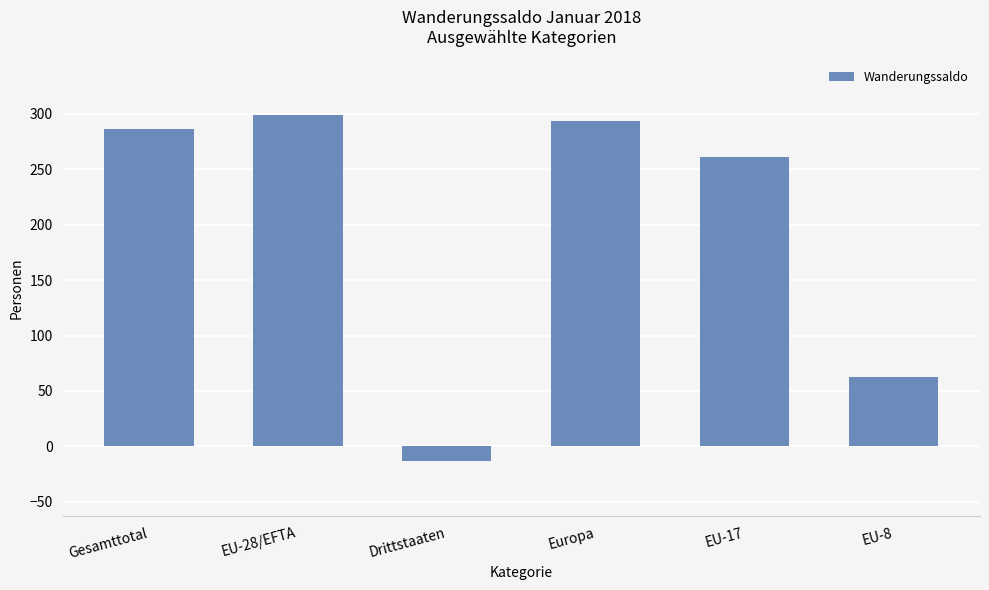

Reading left to right, transcribe all the data shown in this chart.

Gesamttotal=286	EU-28/EFTA=299	Drittstaaten=-13	Europa=293	EU-17=261	EU-8=63